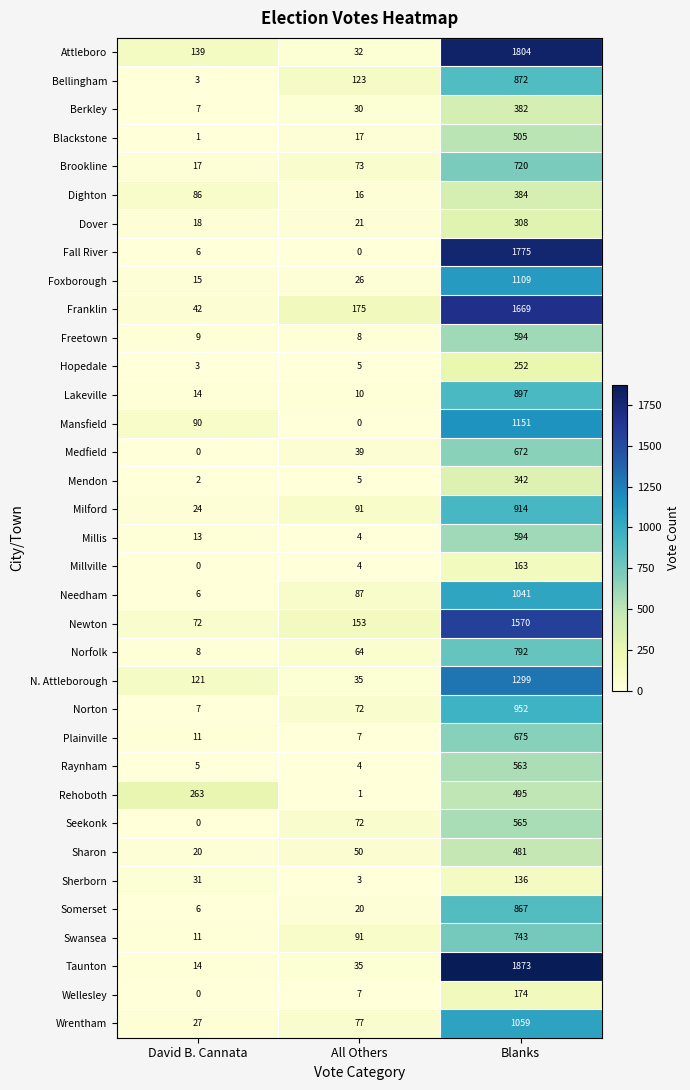

What is the maximum value shown in the chart?

1873